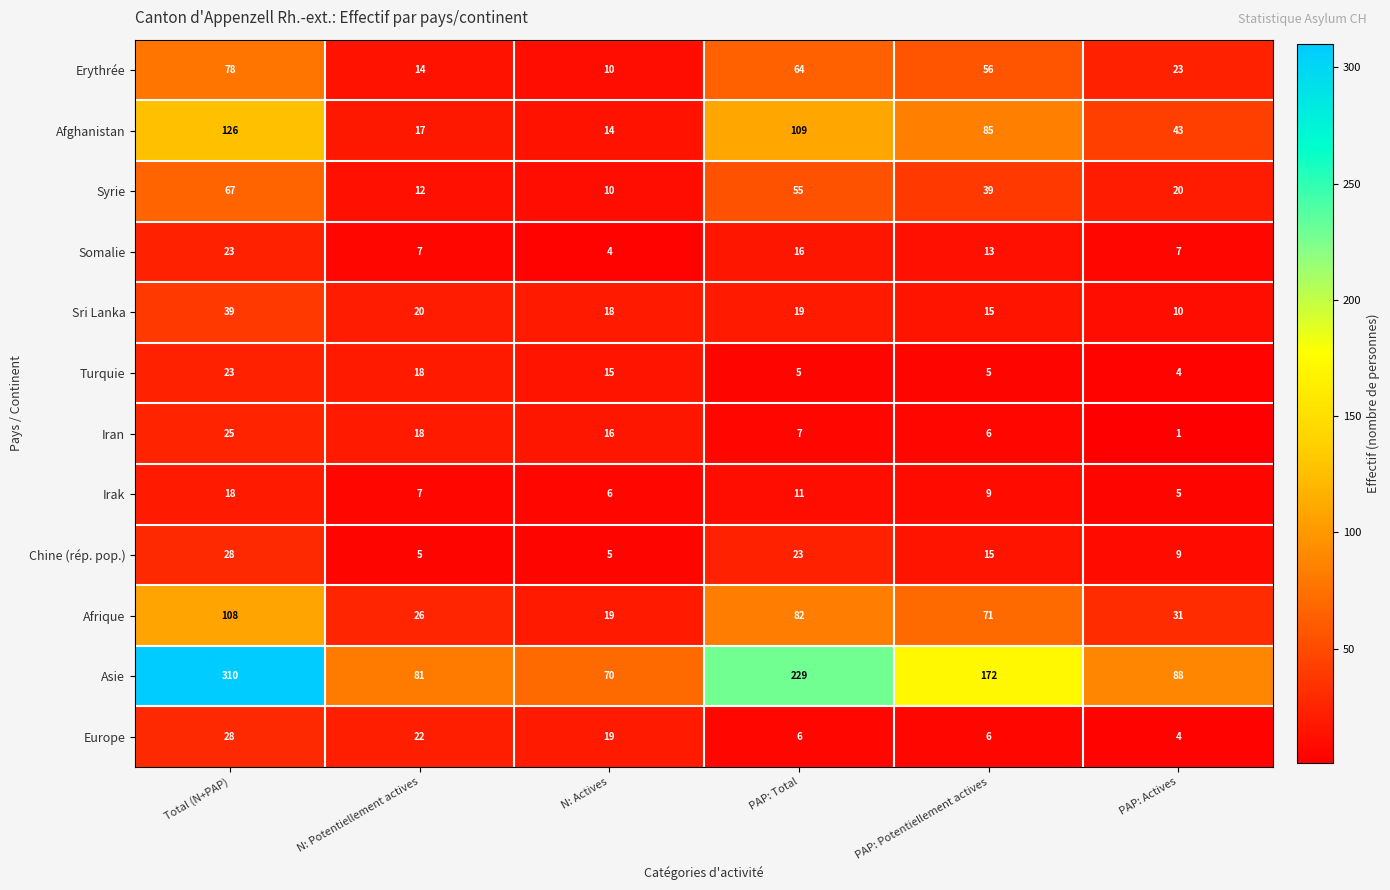

What is the spread (max minus min) of values at Total (N+PAP)?

292